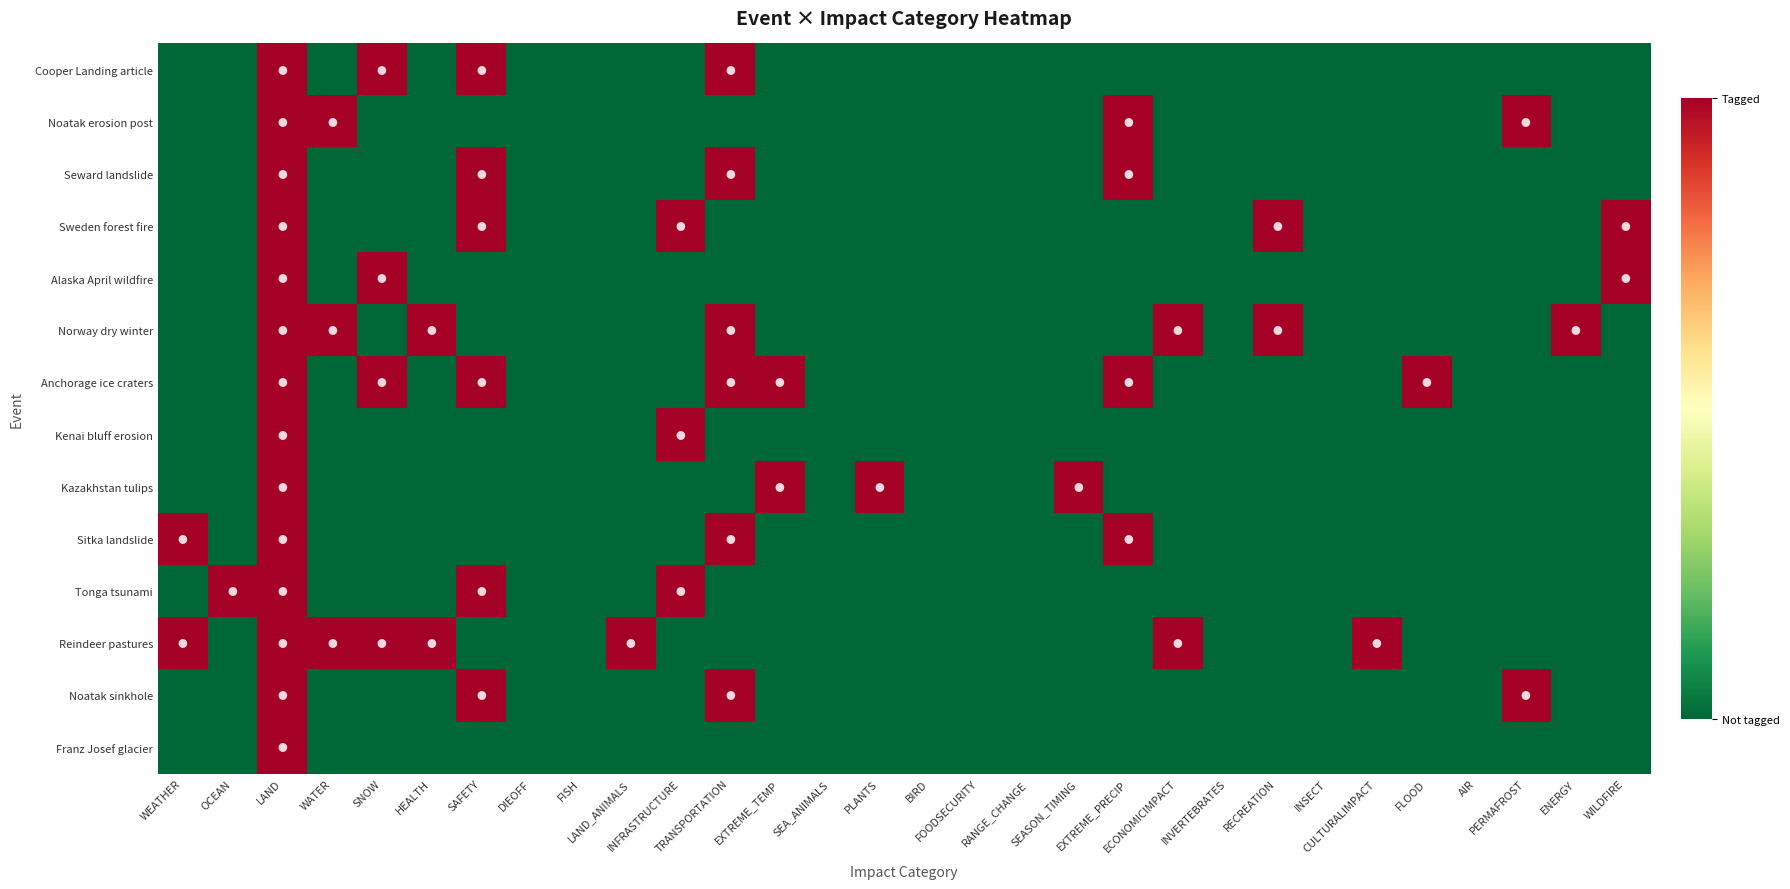

Rank the series at EXTREME_TEMP from lowest to highest value.

Cooper Landing article, Noatak erosion post, Seward landslide, Sweden forest fire, Alaska April wildfire, Norway dry winter, Kenai bluff erosion, Sitka landslide, Tonga tsunami, Reindeer pastures, Noatak sinkhole, Franz Josef glacier, Anchorage ice craters, Kazakhstan tulips